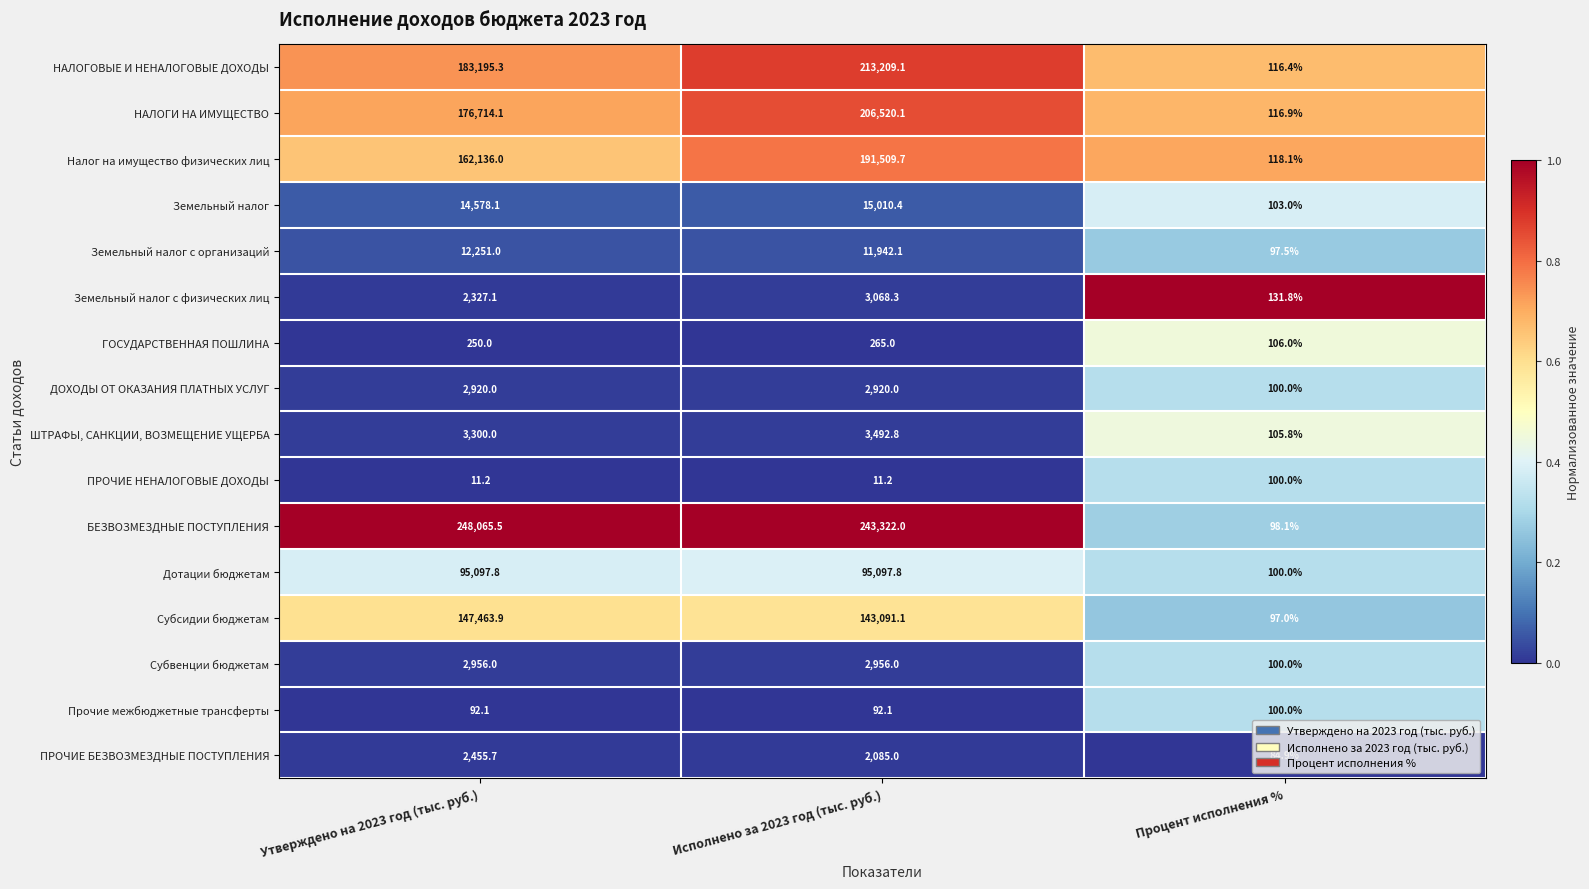

Rank the categories by ГОСУДАРСТВЕННАЯ ПОШЛИНА value from lowest to highest.

Процент исполнения %, Утверждено на 2023 год (тыс. руб.), Исполнено за 2023 год (тыс. руб.)